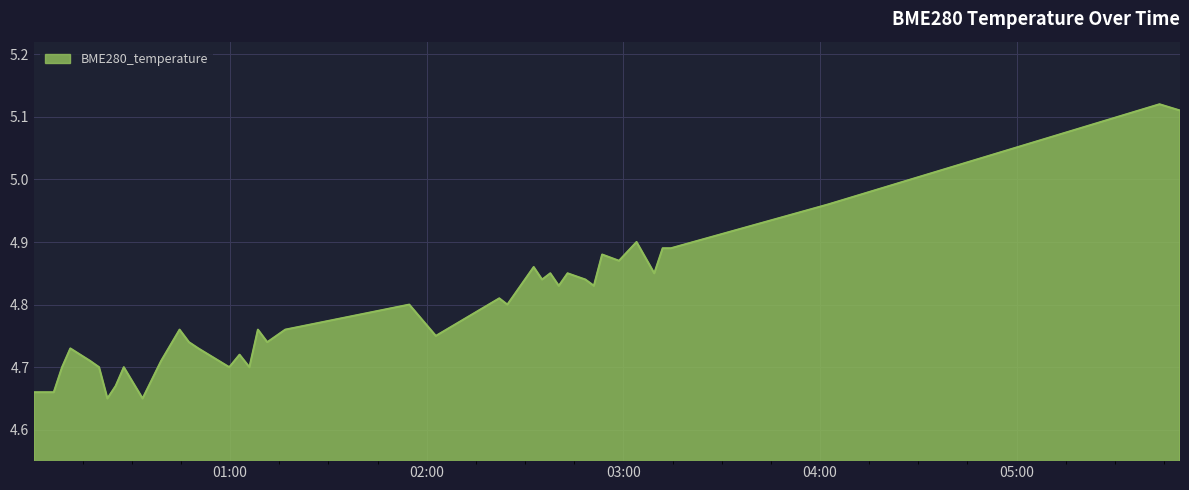

What is the difference between the maximum and minimum values?

0.5